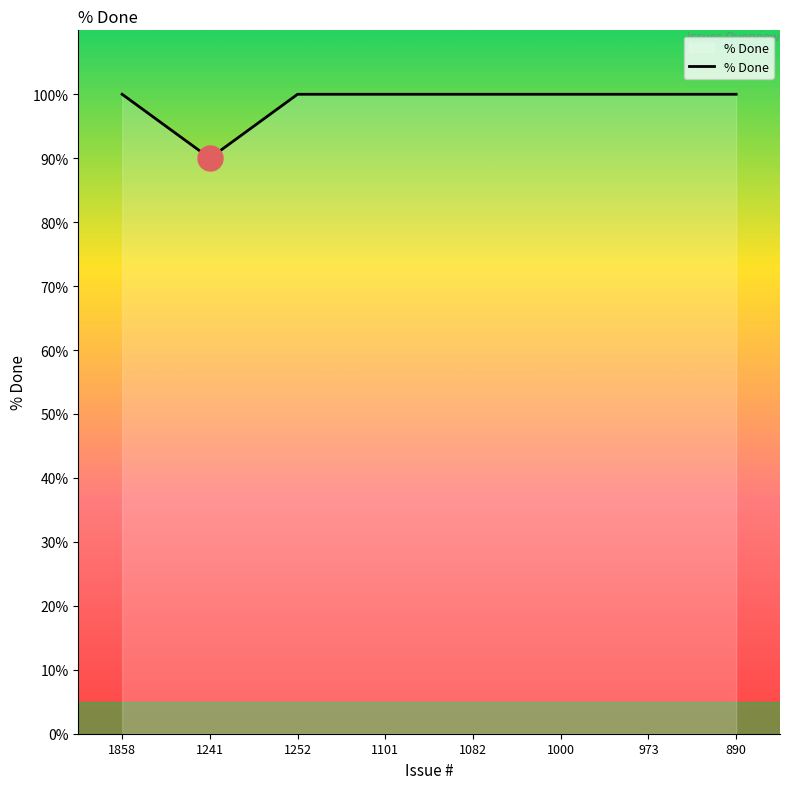

At which category does the data reach its first local valley?

1241